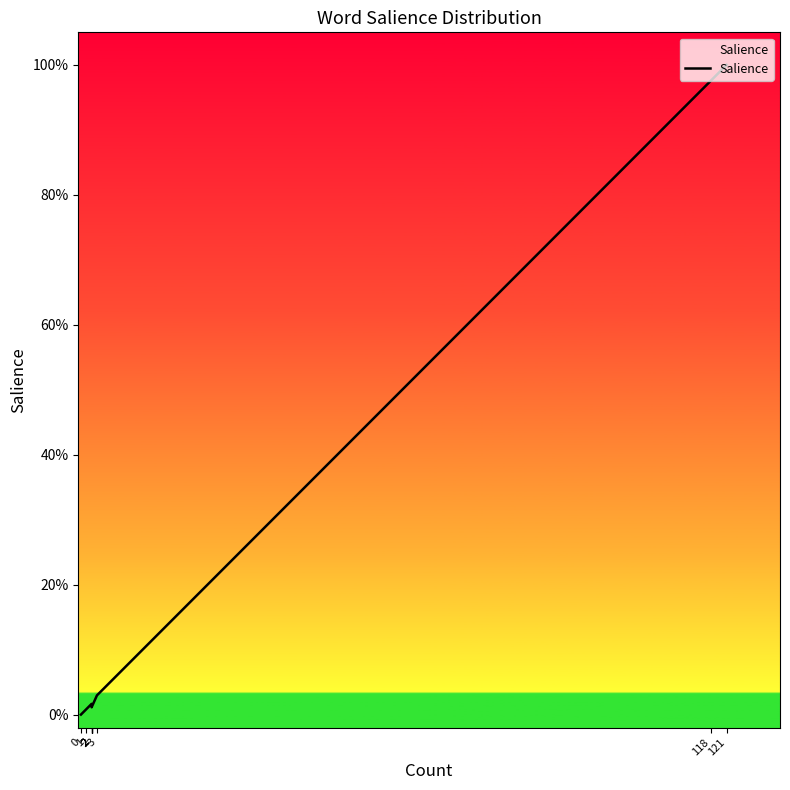

The value at 2 is 0.0. True or false?

False